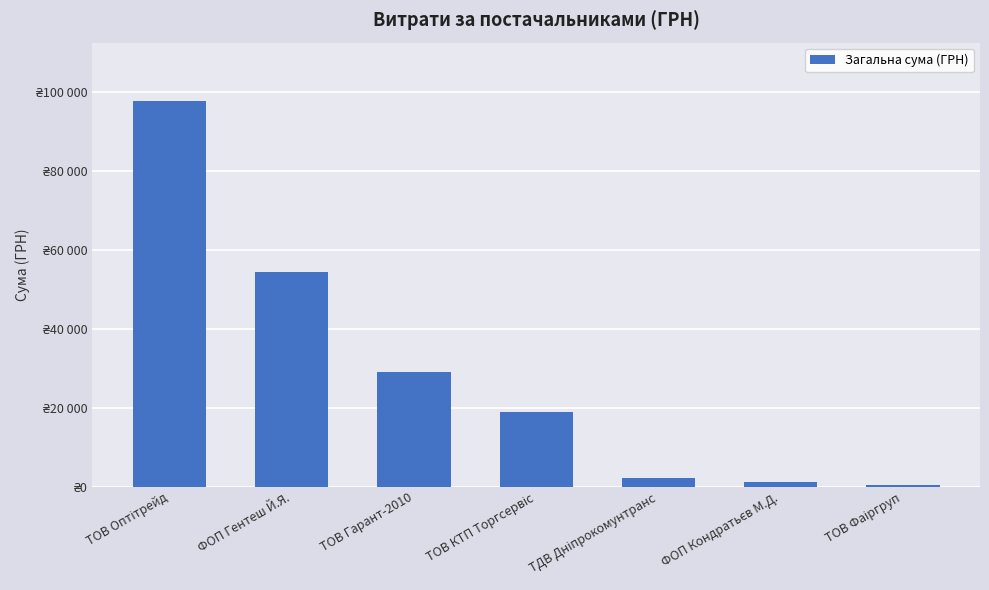

Count the number of values greater than 18841.

3